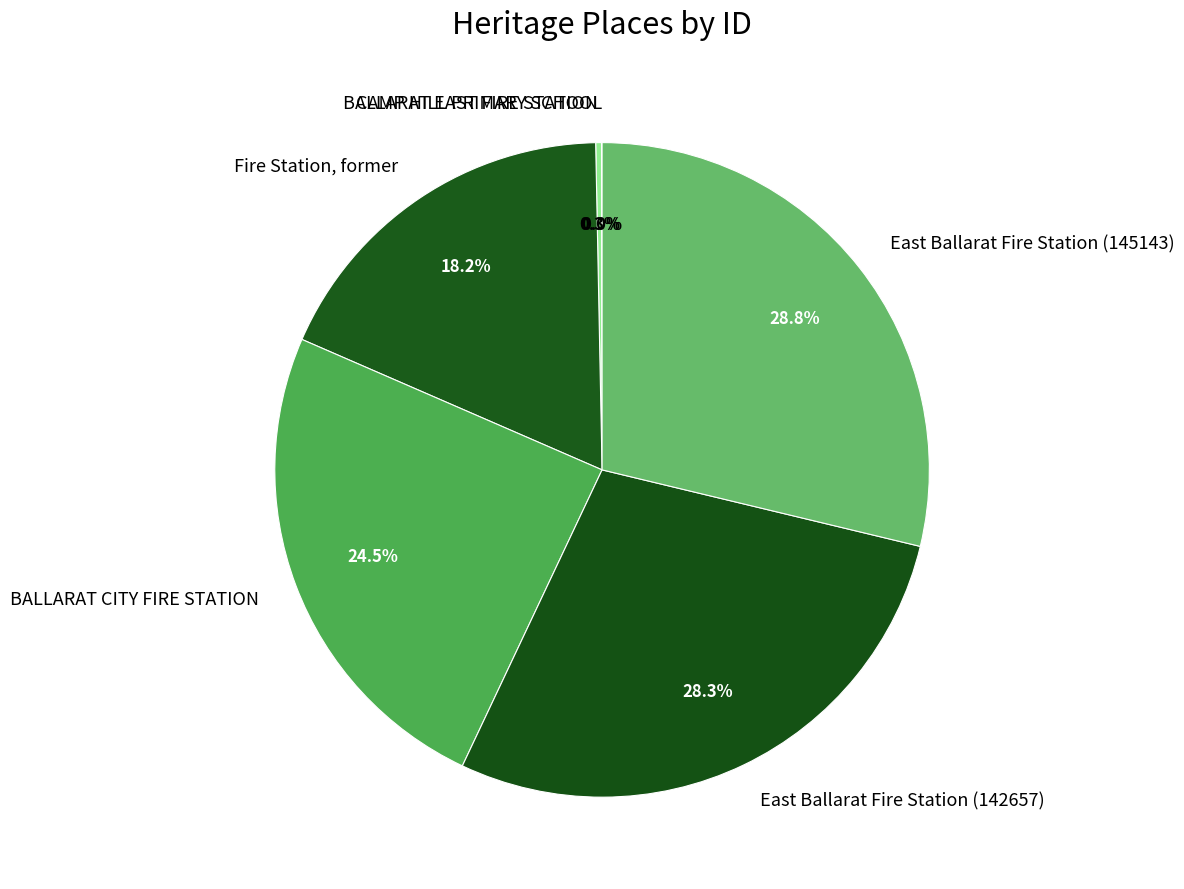

To the nearest percent, what percentage of the pie is Fire Station, former?

18%